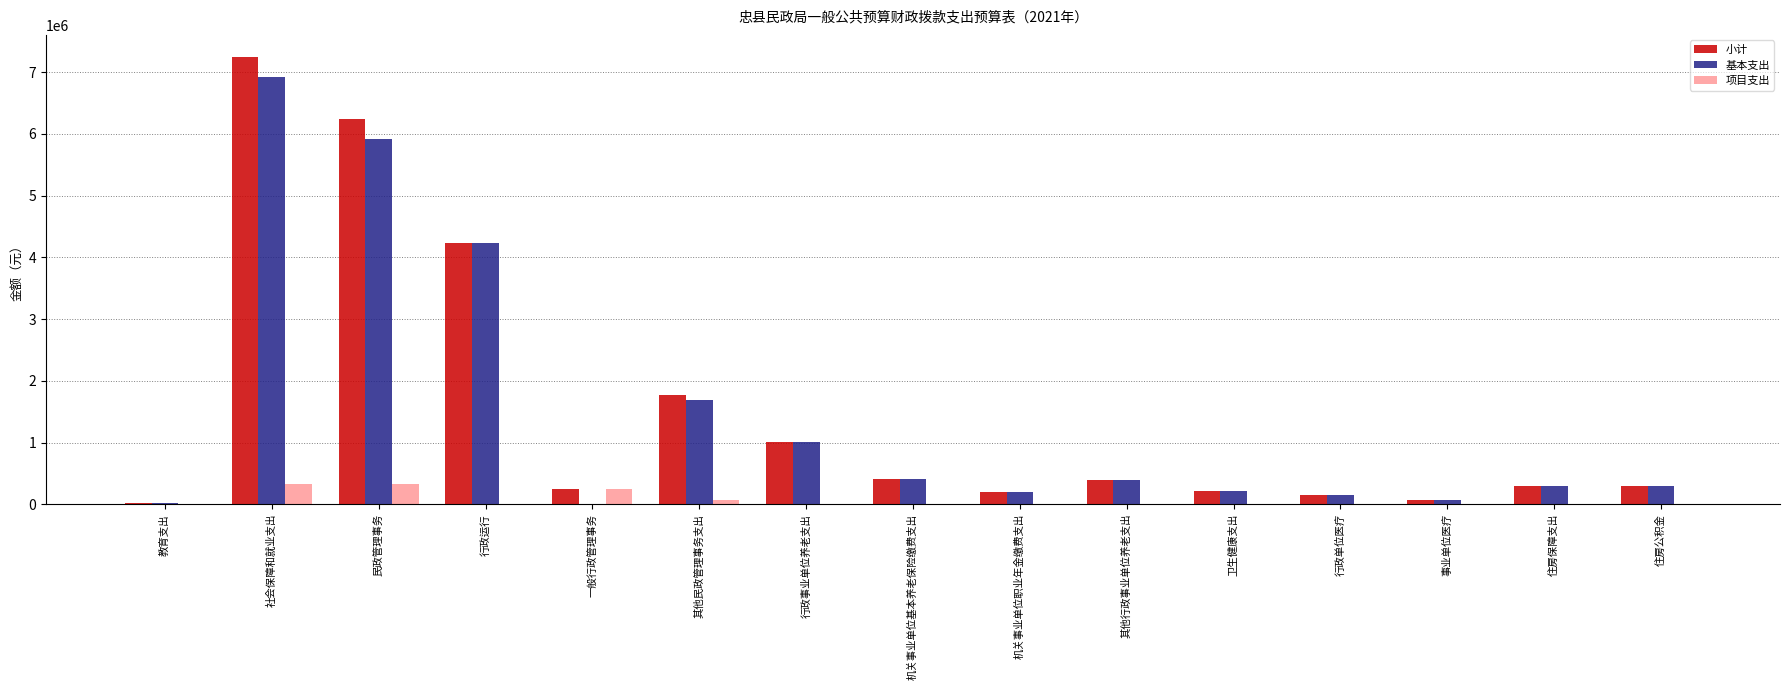

True or false: 小计 has a value of 545205 at 行政事业单位养老支出.

False